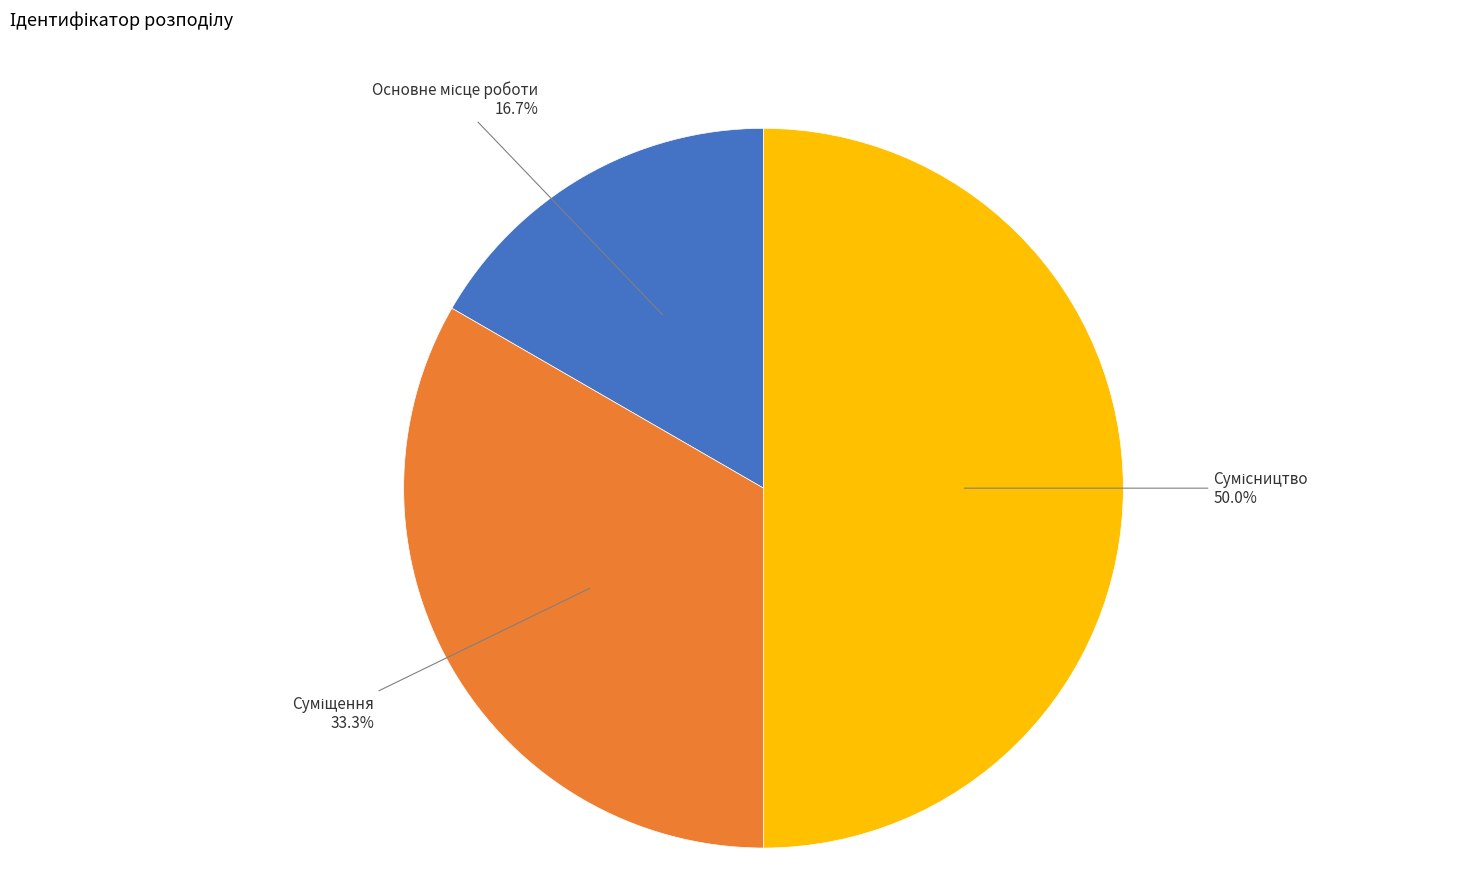

Count the number of slices in the pie.

3